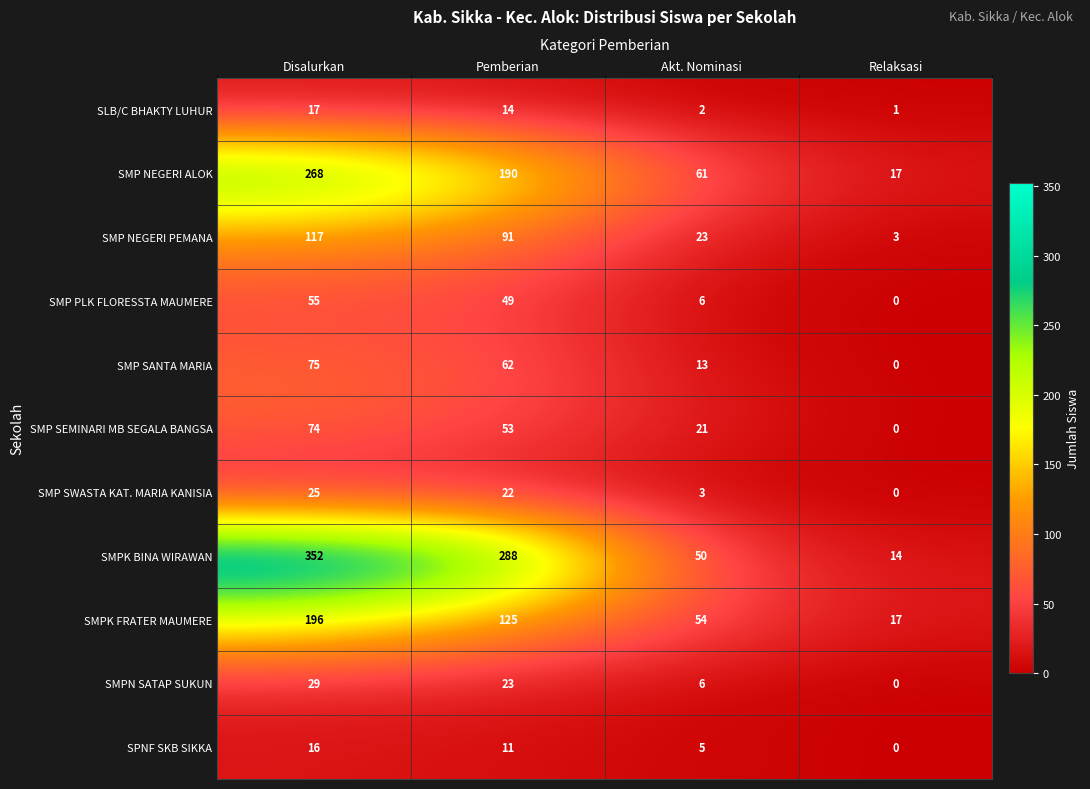

What is the spread (max minus min) of values at Pemberian?

277